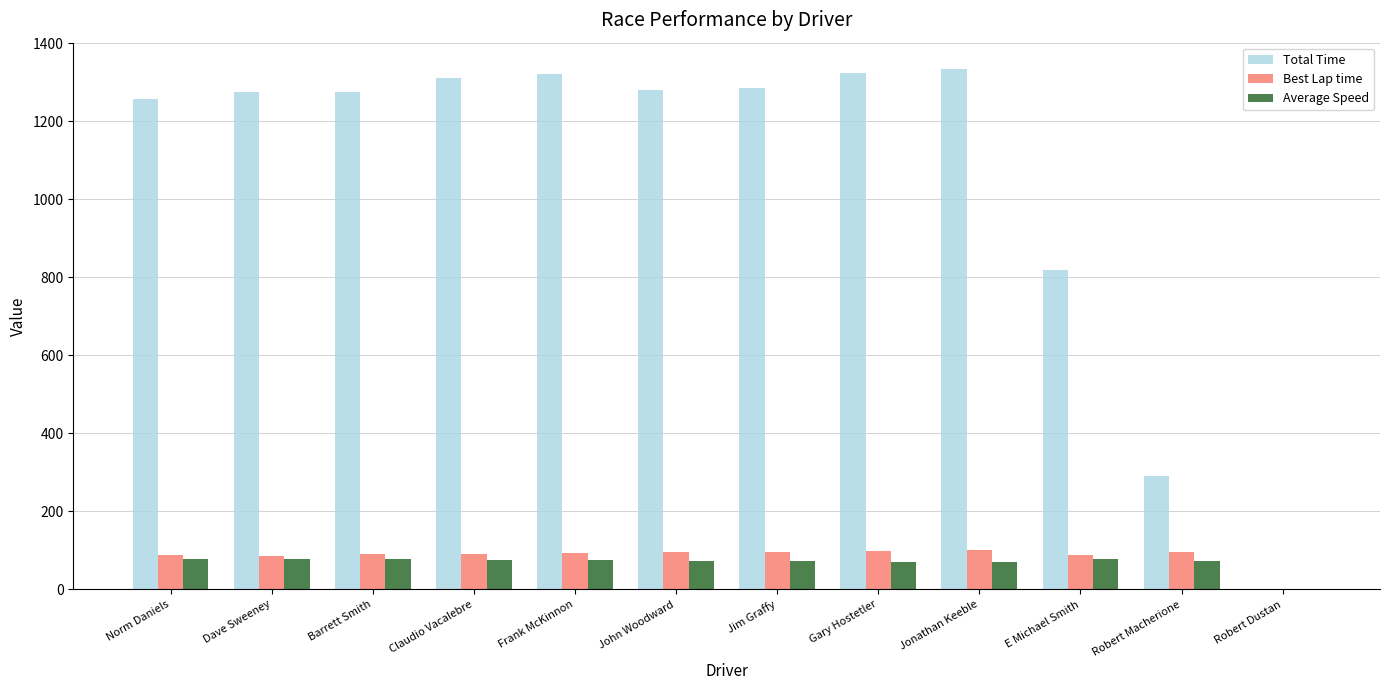

Are the bars grouped side by side (vs. stacked)?

Yes